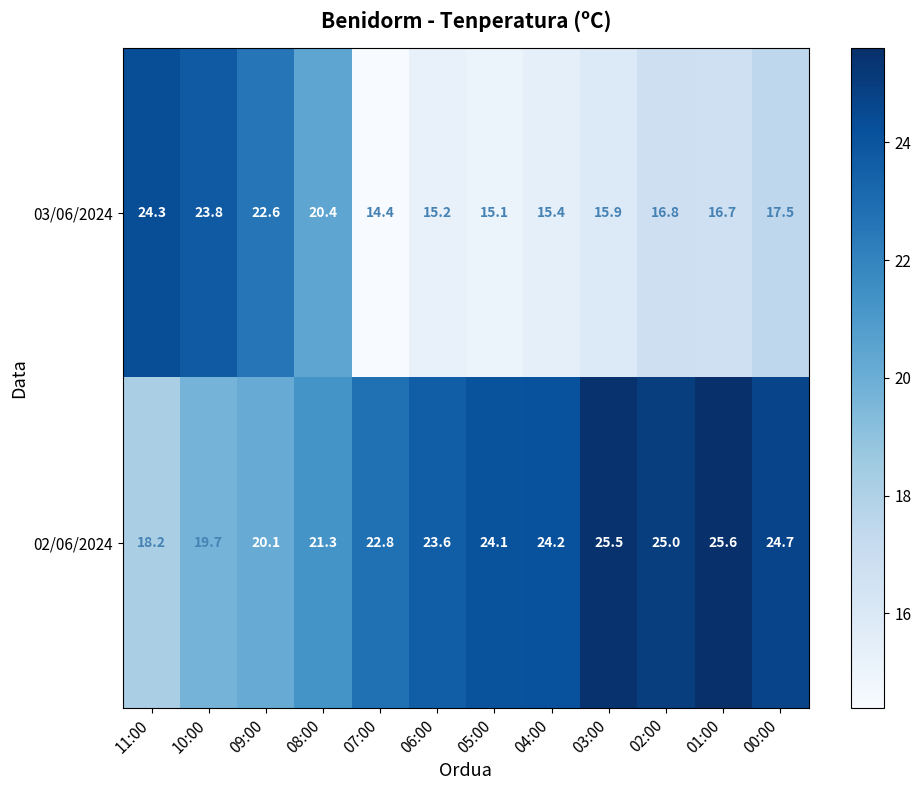

What is the difference between the maximum and second lowest values in the 03/06/2024 series?

9.2